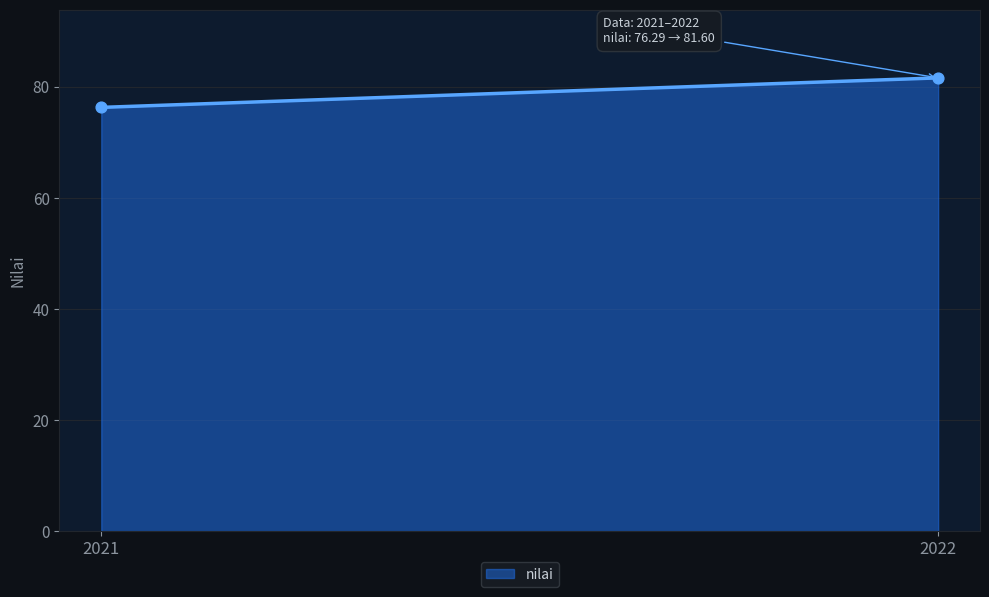

What Y value in the scatter plot is closest to 78?

76.3